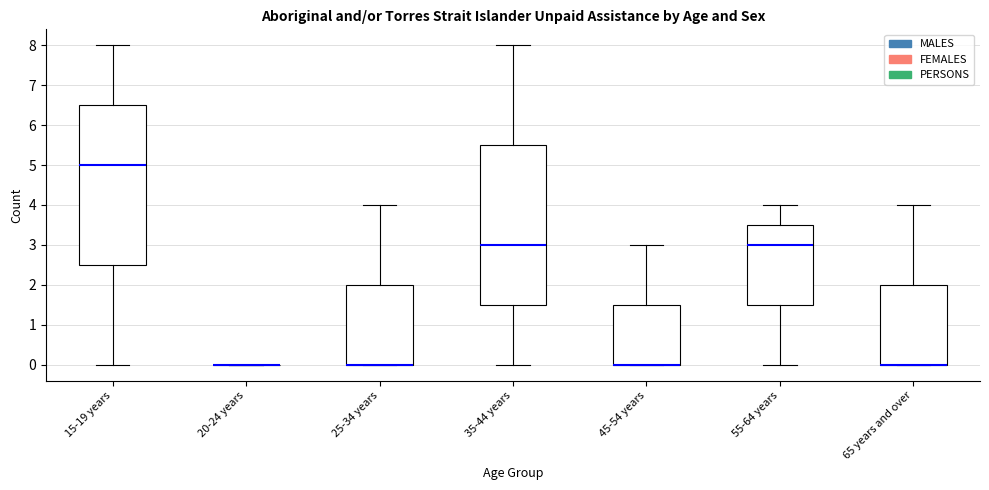

Where is the lower edge of the box for 45-54 years on the y-axis? The values are not printed on the chart, so give them approximately, as read against the axis.

0.0